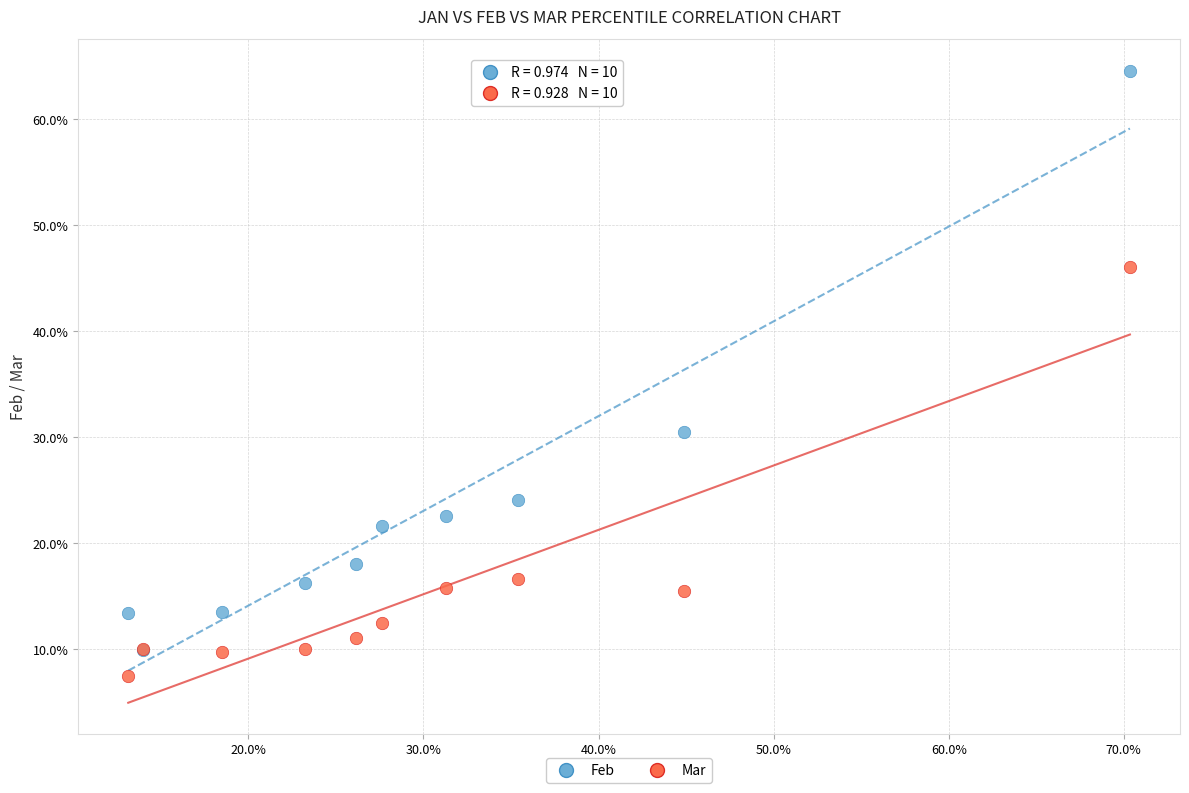

Which series reaches the maximum Y coordinate?

Feb